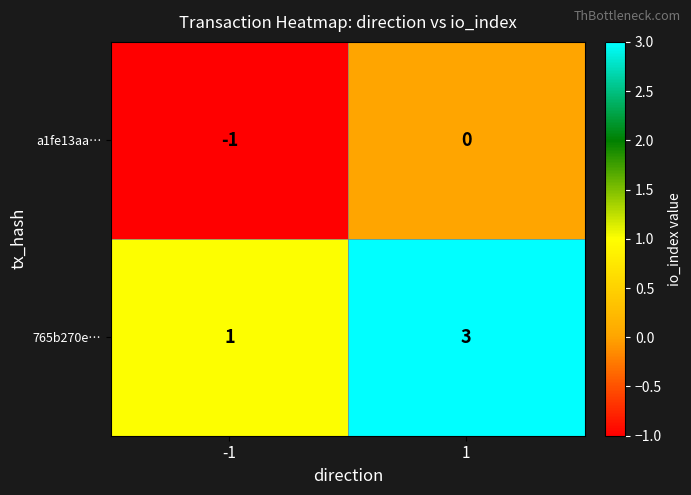

The 765b270e… series shows 1 at -1. True or false?

True